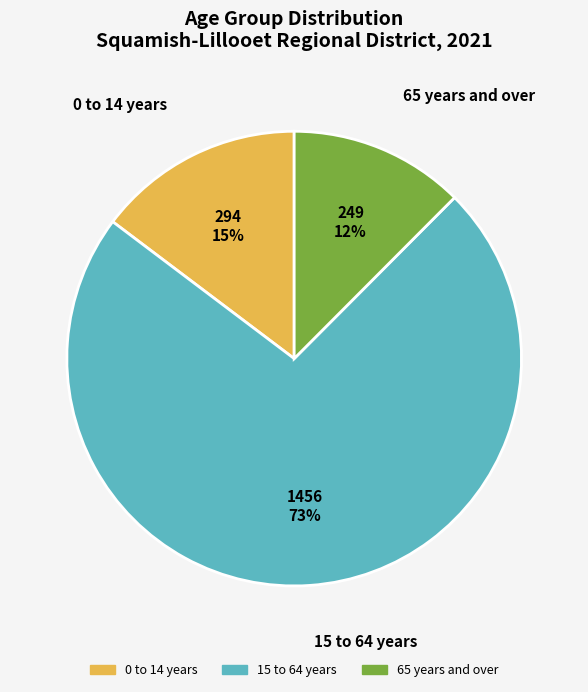

What is the largest slice in the pie chart?

15 to 64 years